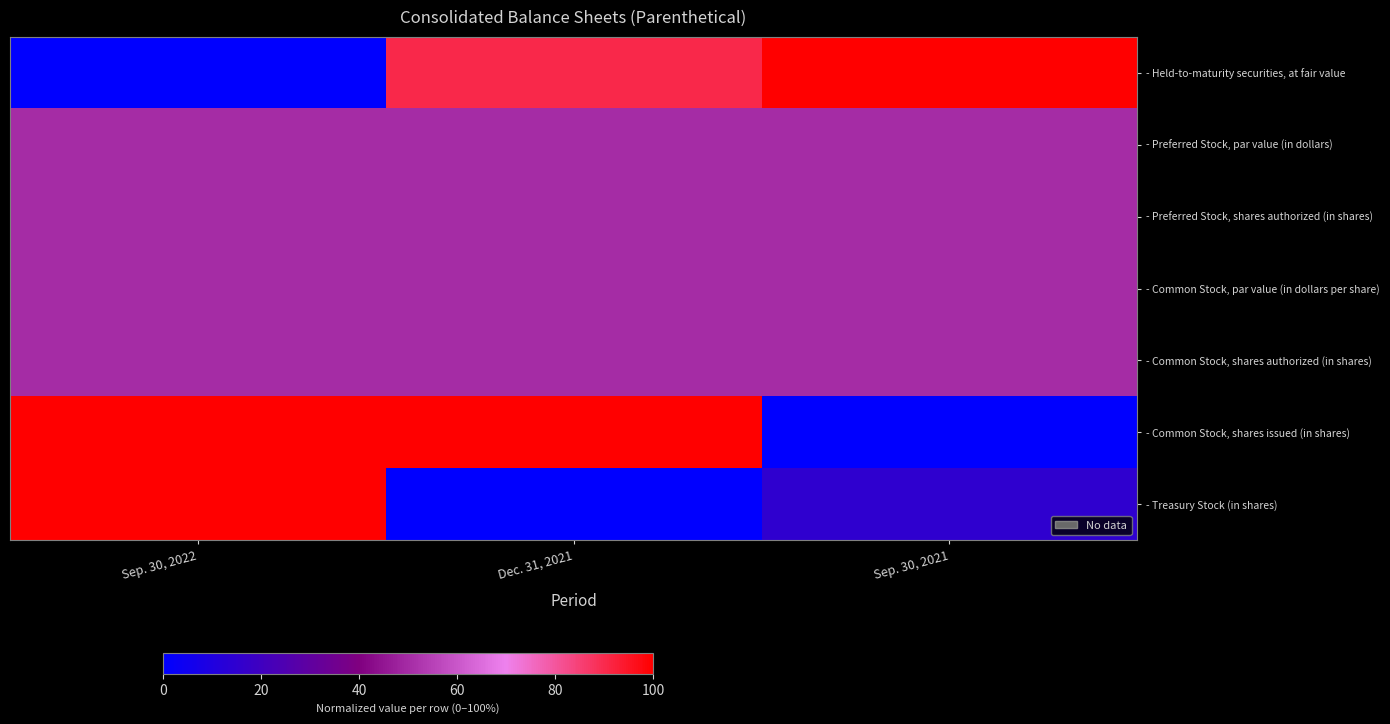

At which category is the sum across all series the highest?

Sep. 30, 2022